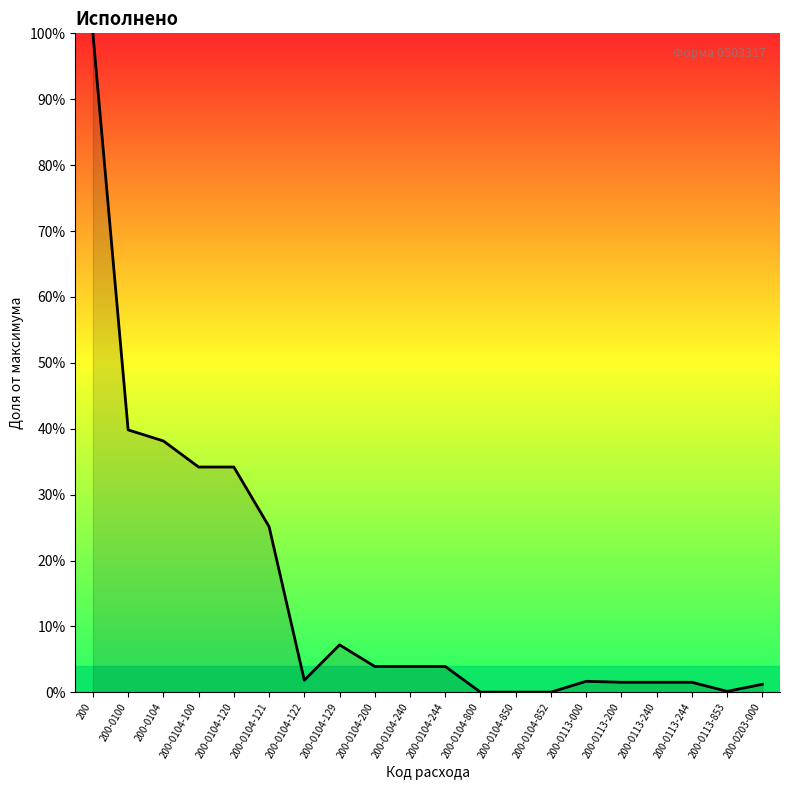

What is the difference between the maximum and minimum values?

100.0